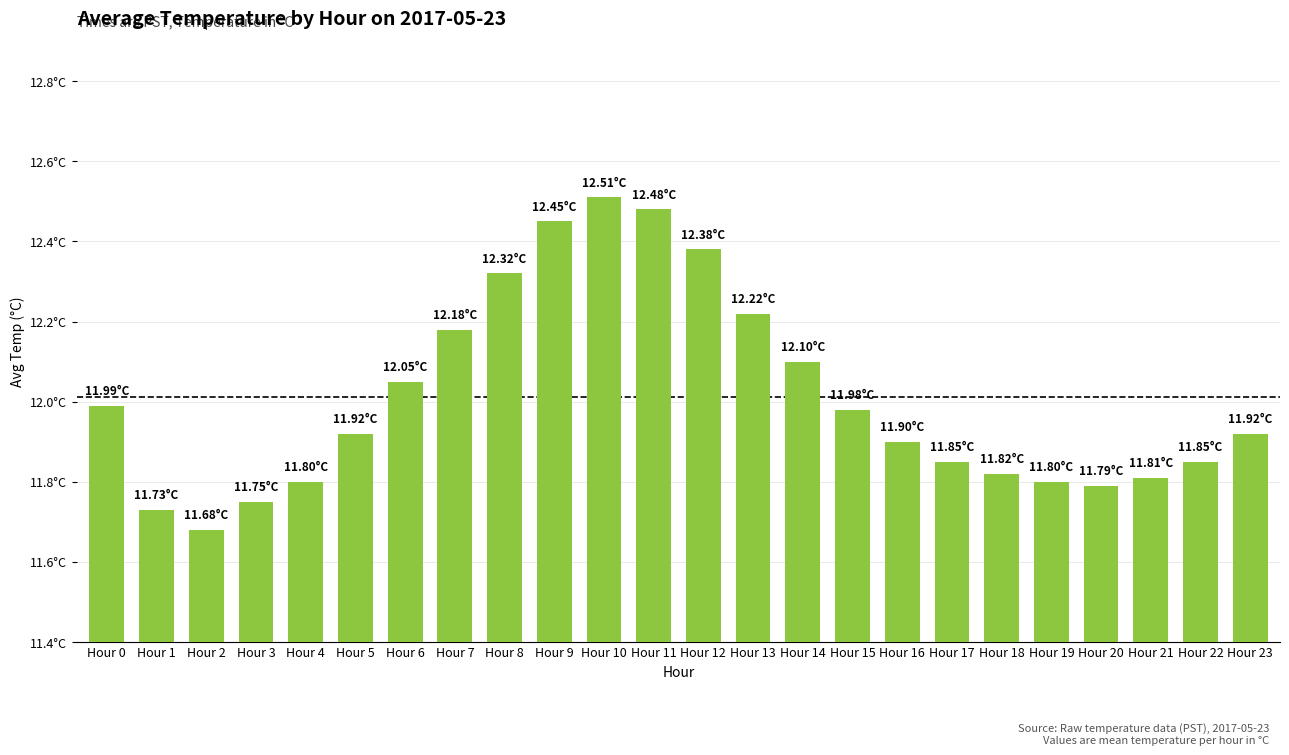

Rank the categories by value from lowest to highest.

Hour 2, Hour 1, Hour 3, Hour 20, Hour 4, Hour 19, Hour 21, Hour 18, Hour 17, Hour 22, Hour 16, Hour 5, Hour 23, Hour 15, Hour 0, Hour 6, Hour 14, Hour 7, Hour 13, Hour 8, Hour 12, Hour 9, Hour 11, Hour 10